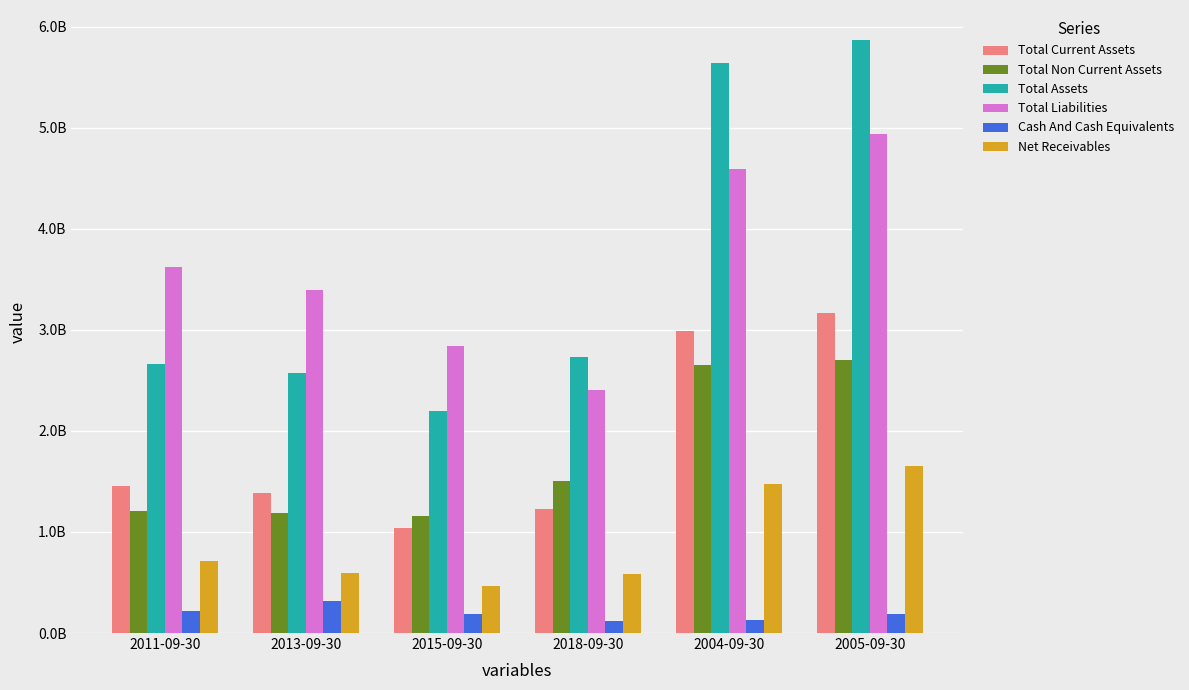

What are all the series names shown in the legend?

Total Current Assets, Total Non Current Assets, Total Assets, Total Liabilities, Cash And Cash Equivalents, Net Receivables